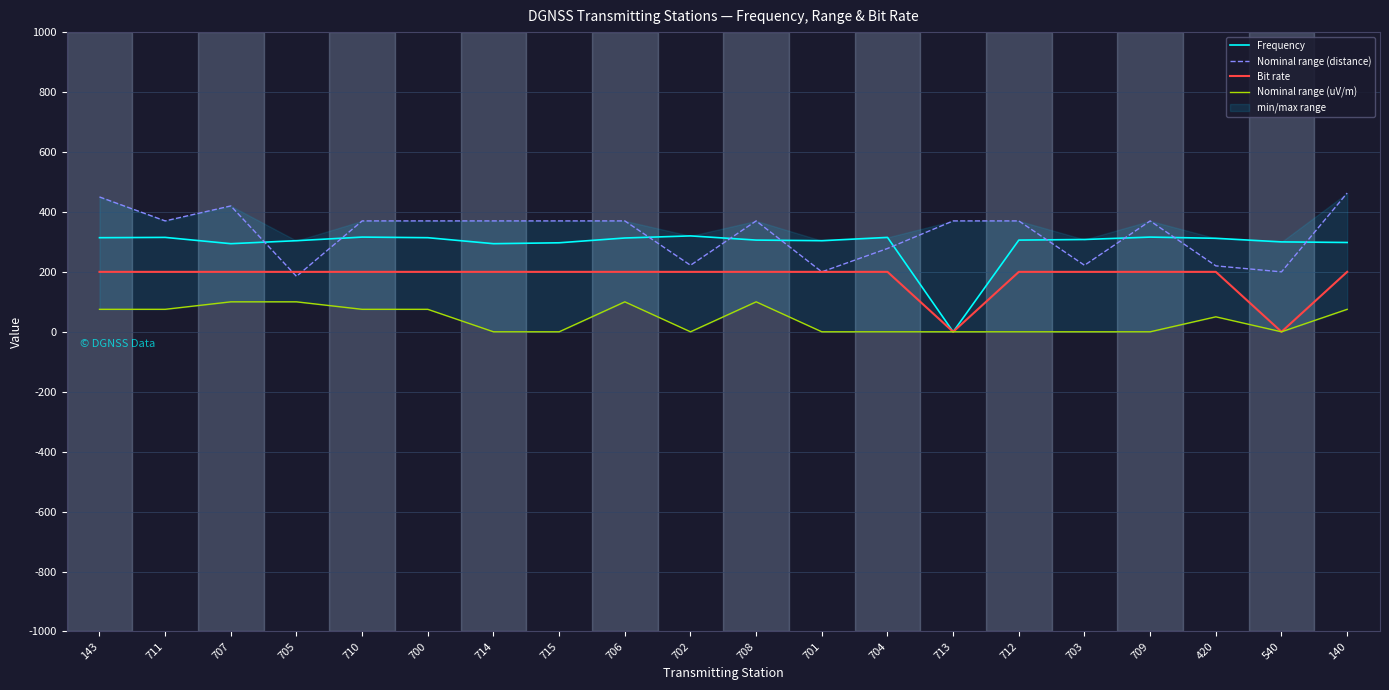

The Nominal range (distance) series shows 625 at 707. True or false?

False